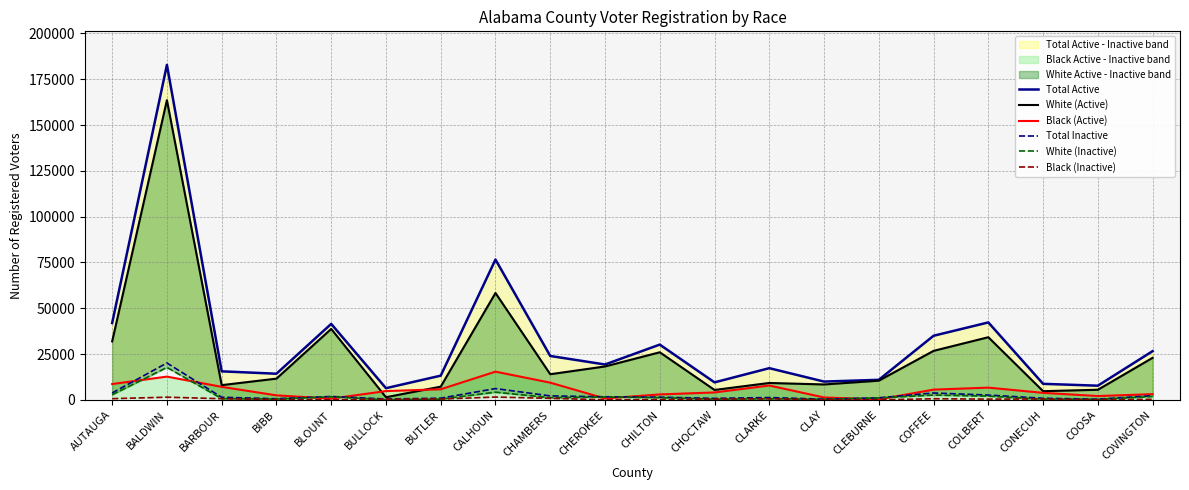

What is the difference between the maximum and second lowest values in the Total Active series?

175093